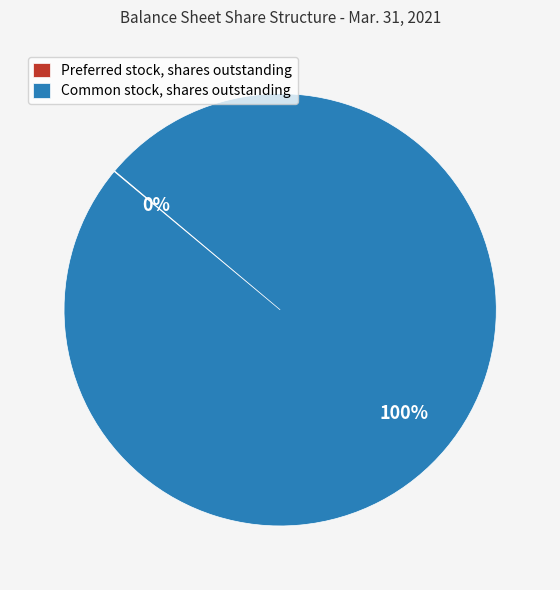

Does any single category account for the majority?

Yes